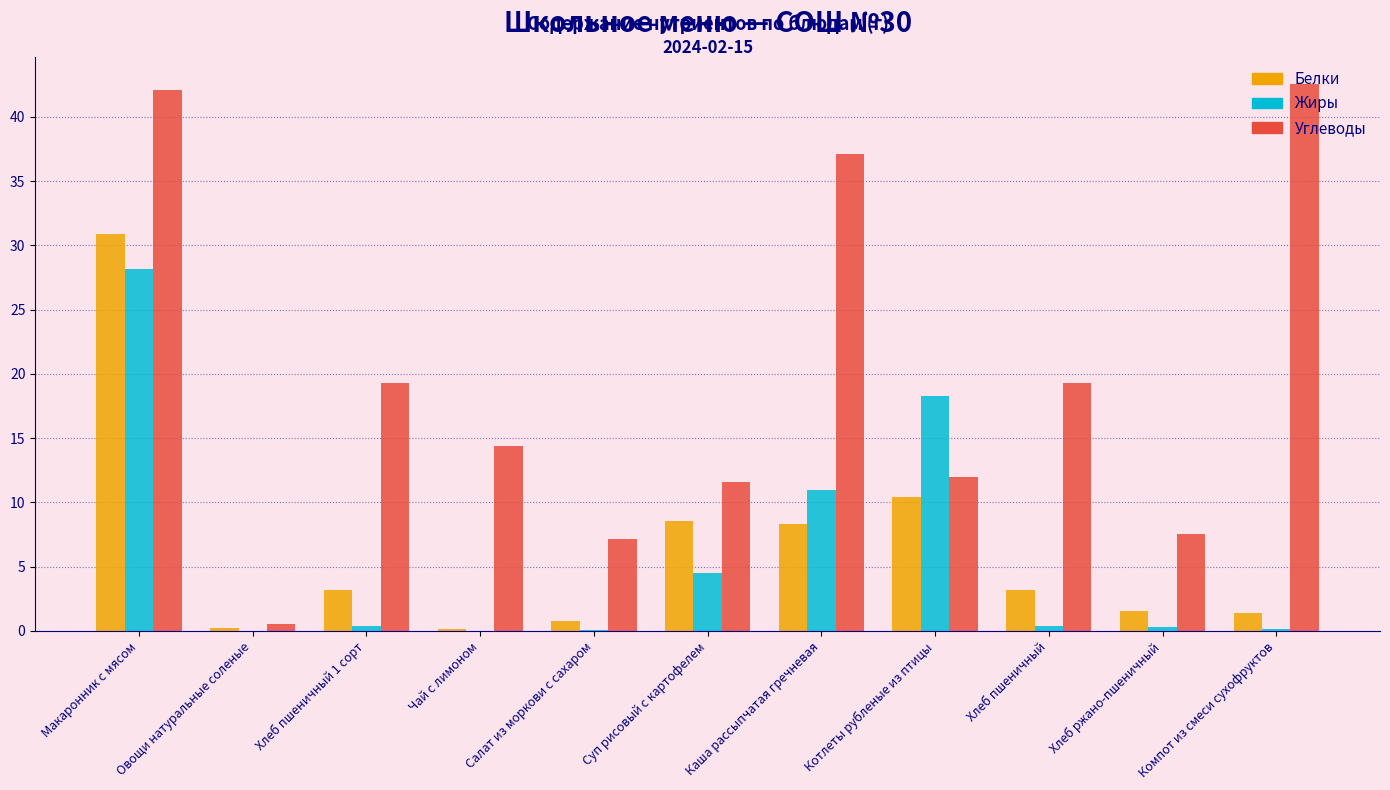

At which category is the sum across all series the highest?

Макаронник с мясом